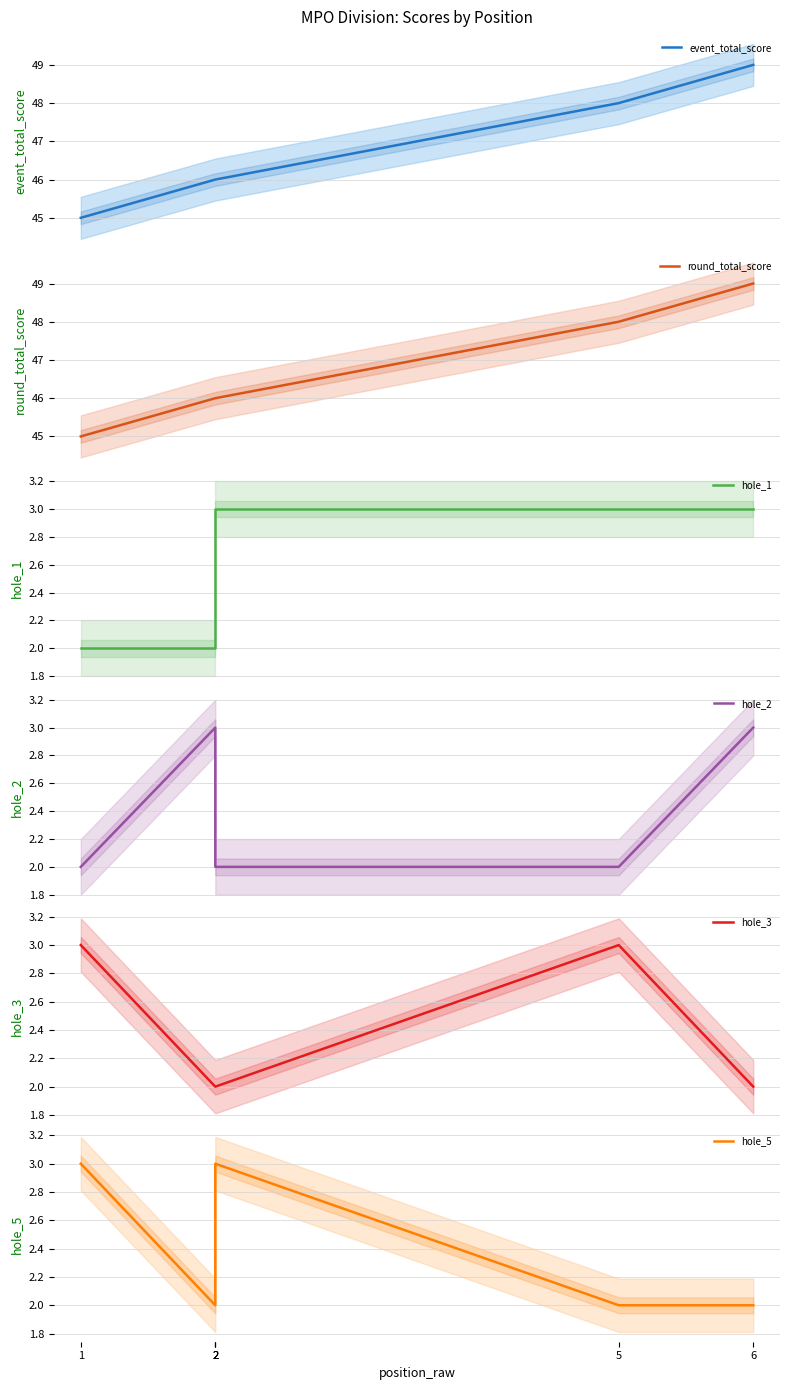

True or false: hole_5 has more than 0 interior local peaks.

True